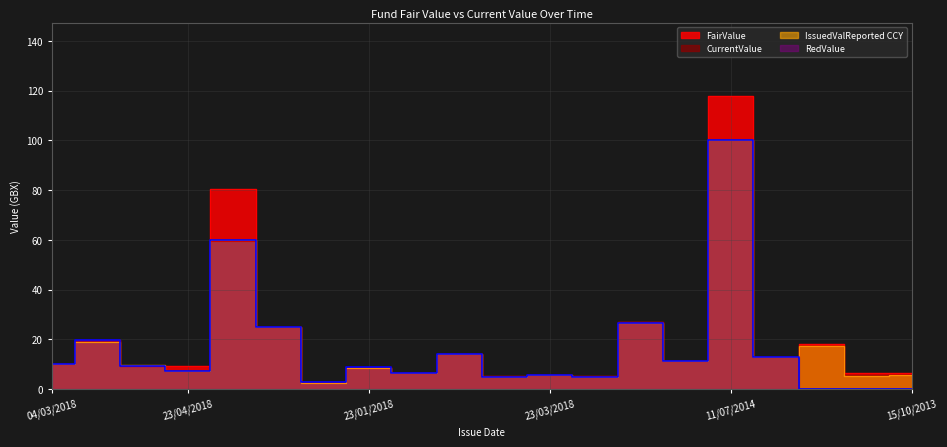

True or false: RedValue has a value of 26.5 at 30/06/2017.

True